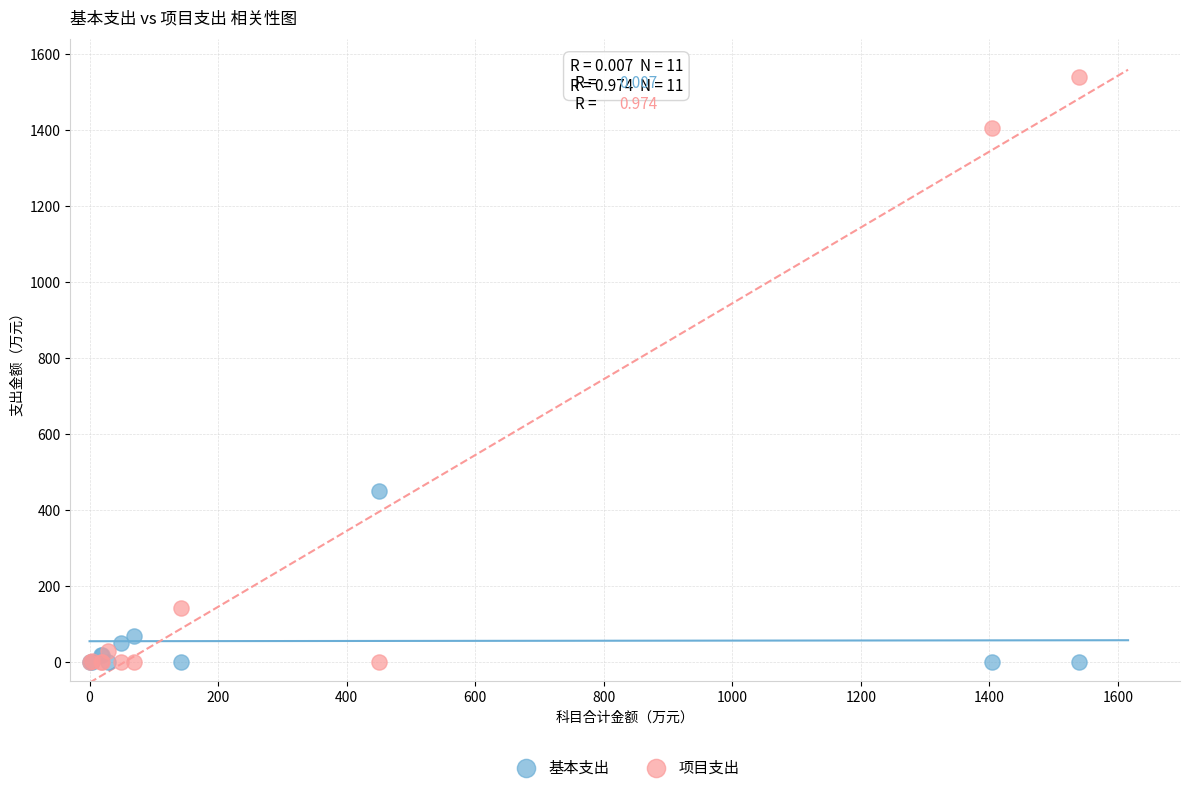

Which series has the widest spread of Y values?

项目支出